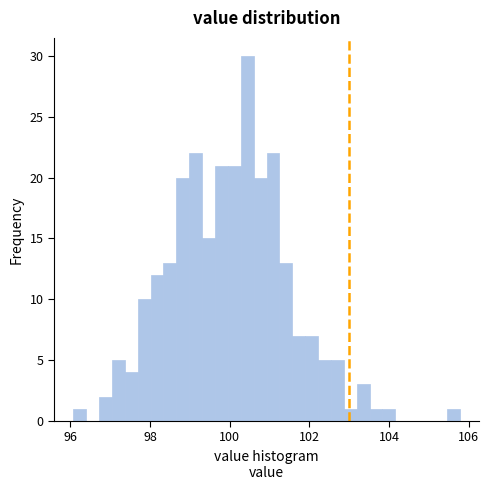

Around what value on the x-axis is the tallest bar? Give the approximate position of its centre, as read against the axis.

100.4